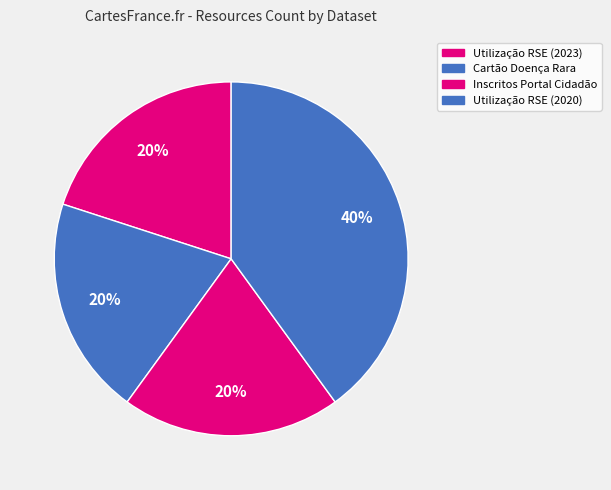

Which category has the smallest portion of the pie?

Utilização RSE (2023)